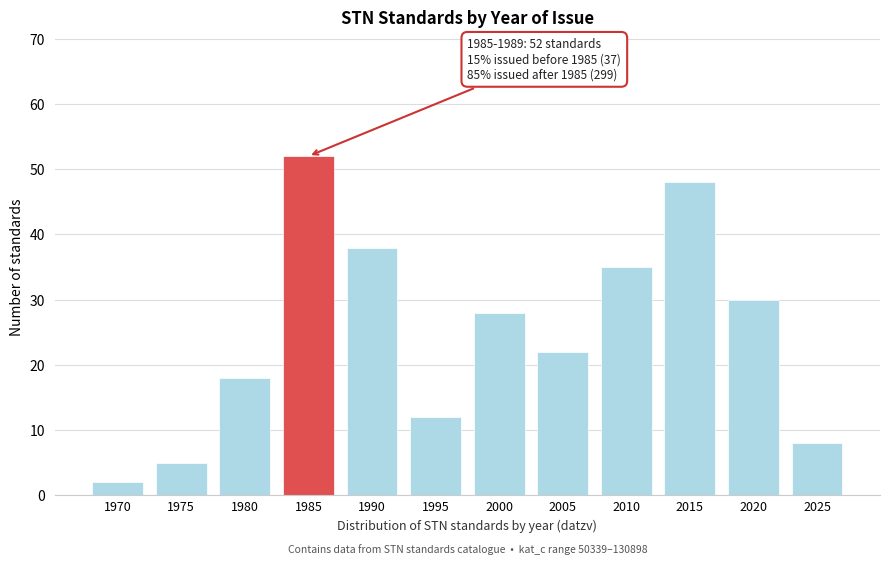

Reading left to right, what are all the values shown in this chart?

2	5	18	52	38	12	28	22	35	48	30	8